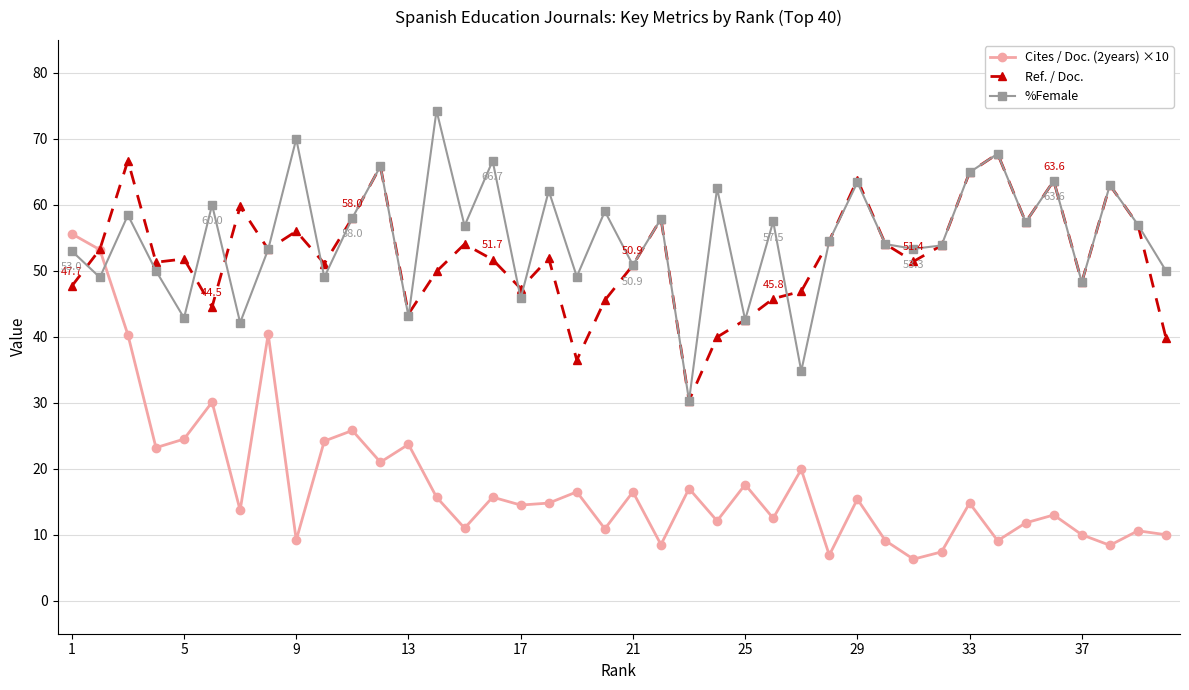

True or false: %Female and Cites / Doc. (2years) ×10 intersect in this chart.

True